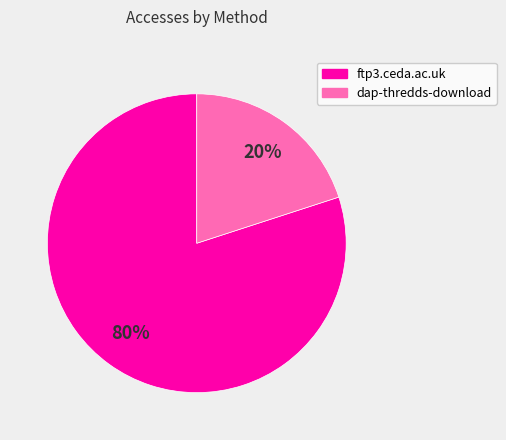

Is there a majority slice in this chart?

Yes